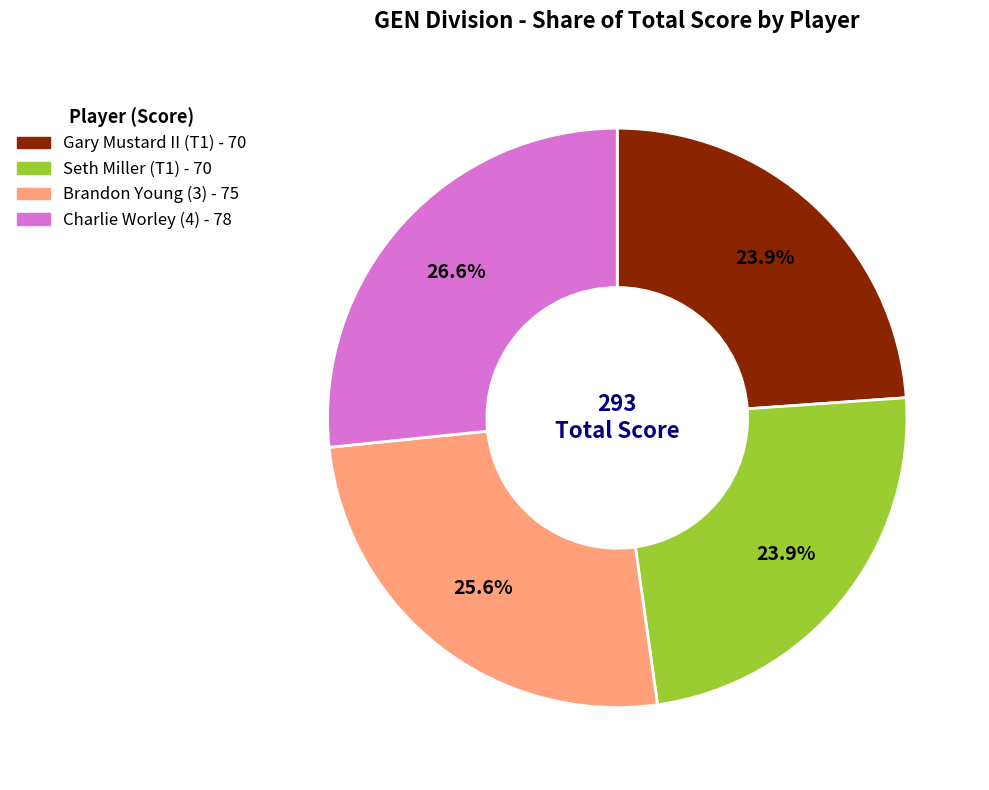

Combined, do Charlie Worley (4) and Gary Mustard II (T1) account for over 50%?

Yes